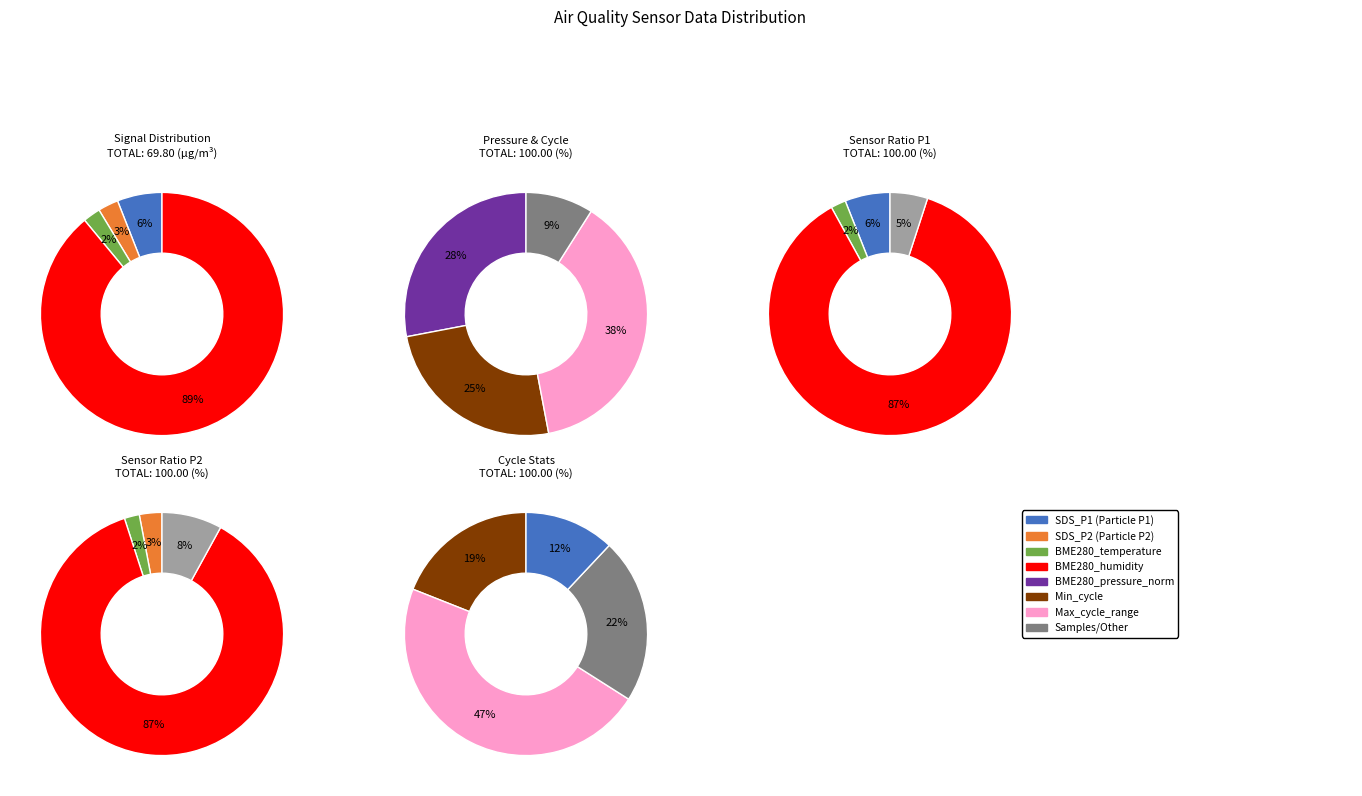

How many segments does this pie chart have?

8